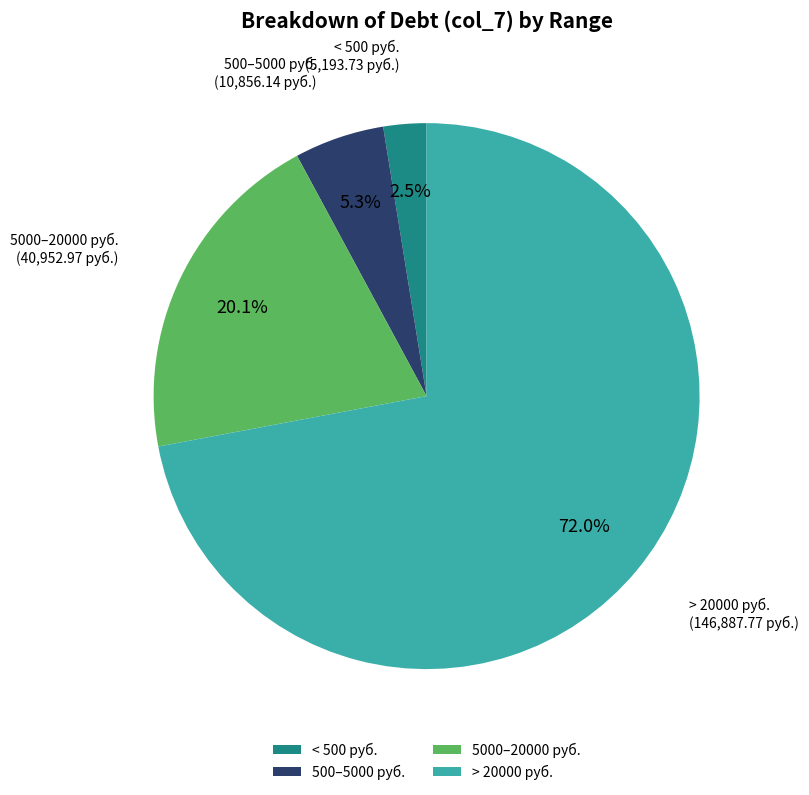

Rank the categories by value from lowest to highest.

< 500 руб., 500–5000 руб., 5000–20000 руб., > 20000 руб.